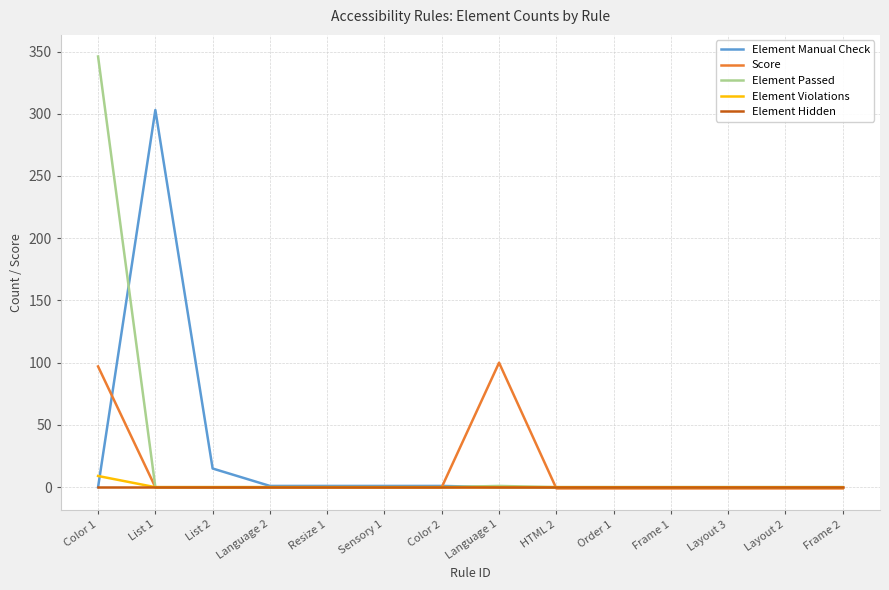

True or false: Score has a value of 35 at List 2.

False